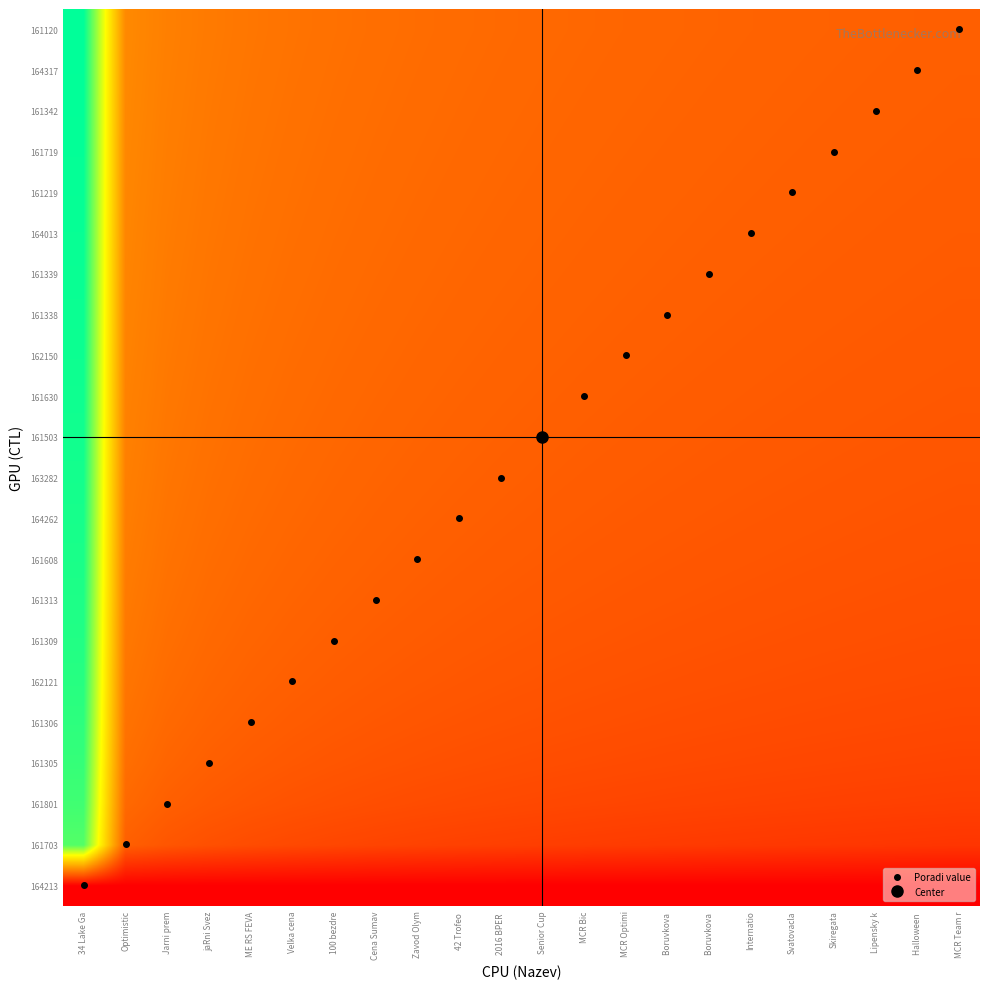

What is the difference between the highest and lowest values at Cena Sumav?

3.5